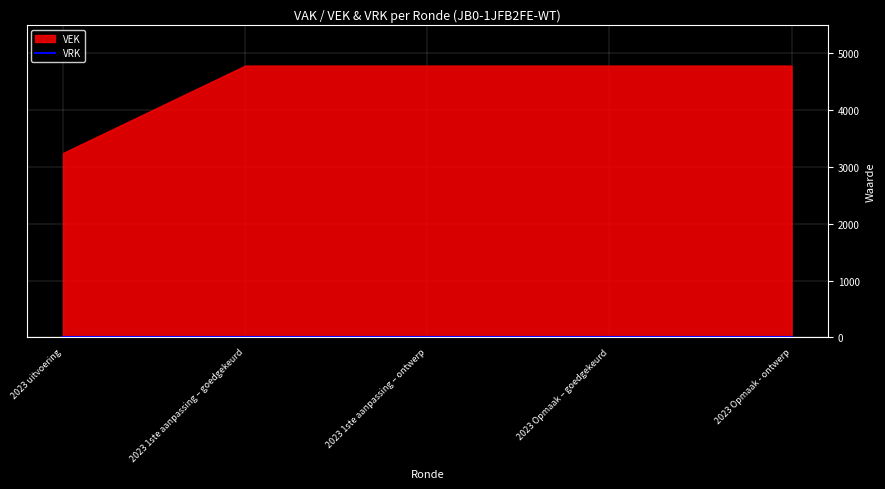

Which series has the largest total across all categories?

VEK